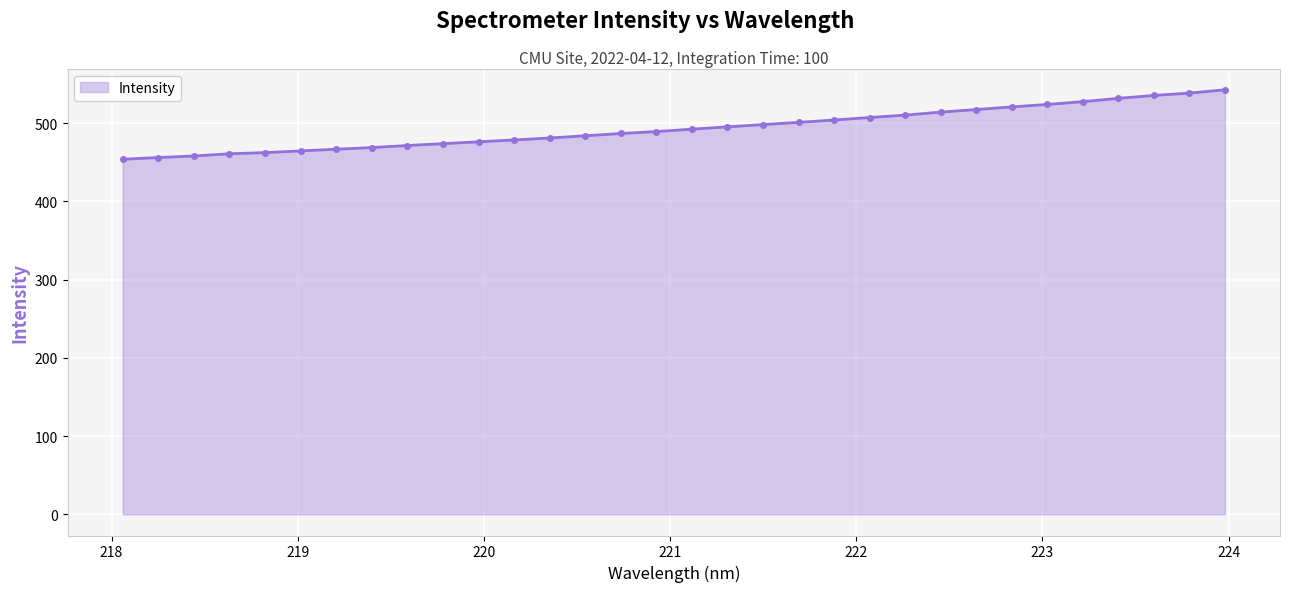

What is the average value?

493.4